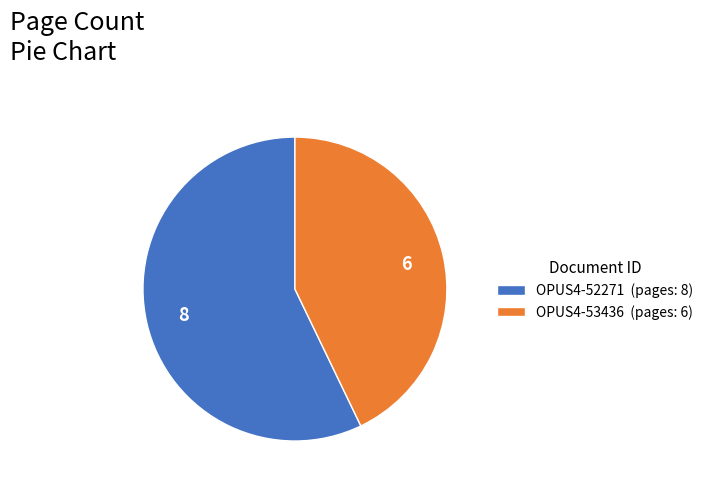

Is it true that OPUS4-53436 is 53% of the pie?

False